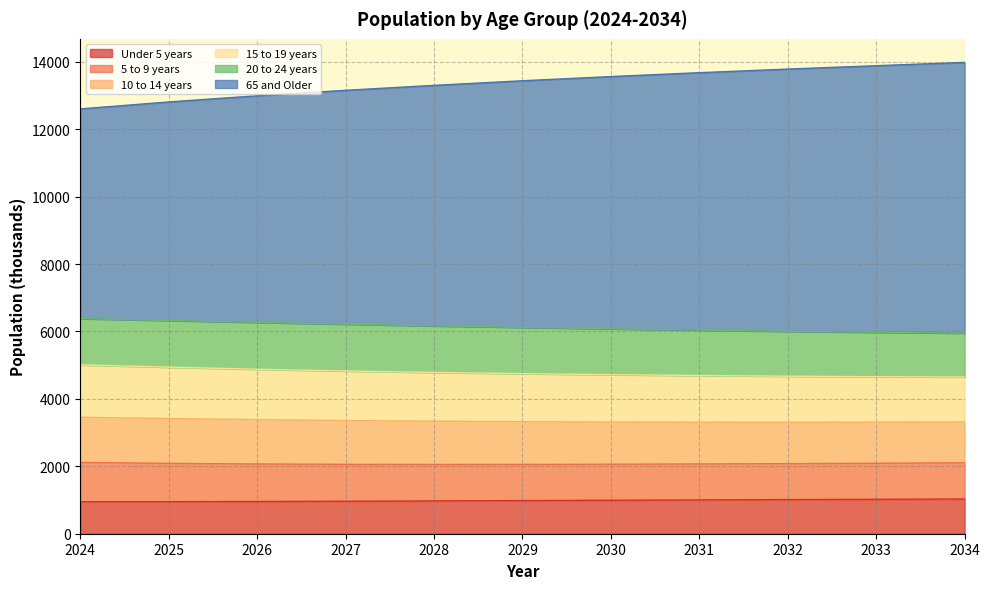

True or false: Under 5 years has a value of 1021 at 2033.

True